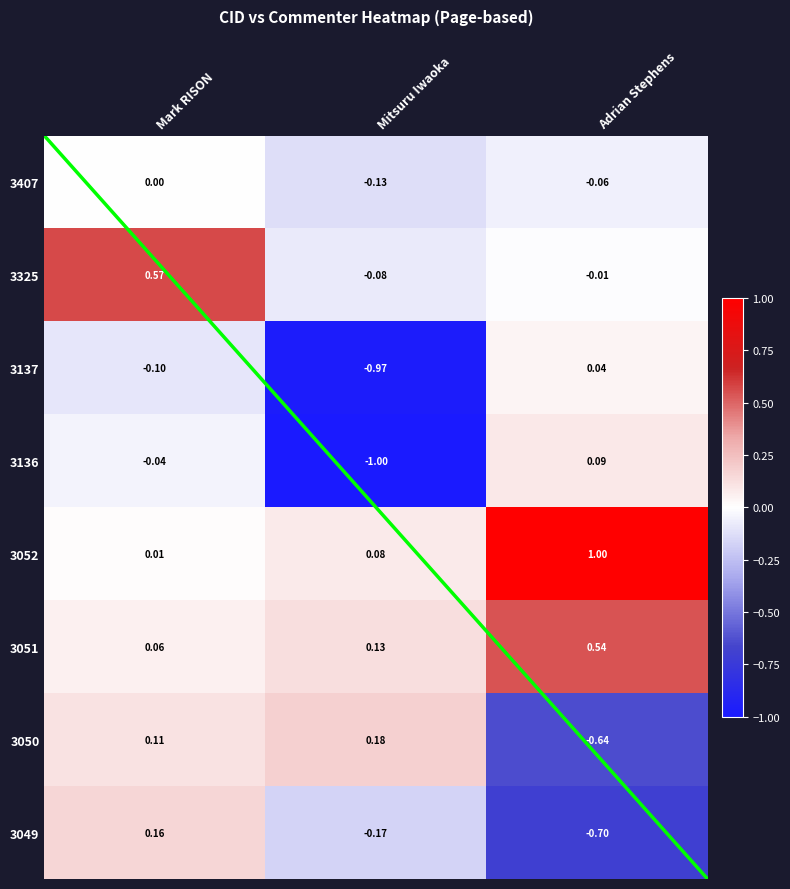

Rank the categories by 3325 value from highest to lowest.

Mark RISON, Adrian Stephens, Mitsuru Iwaoka